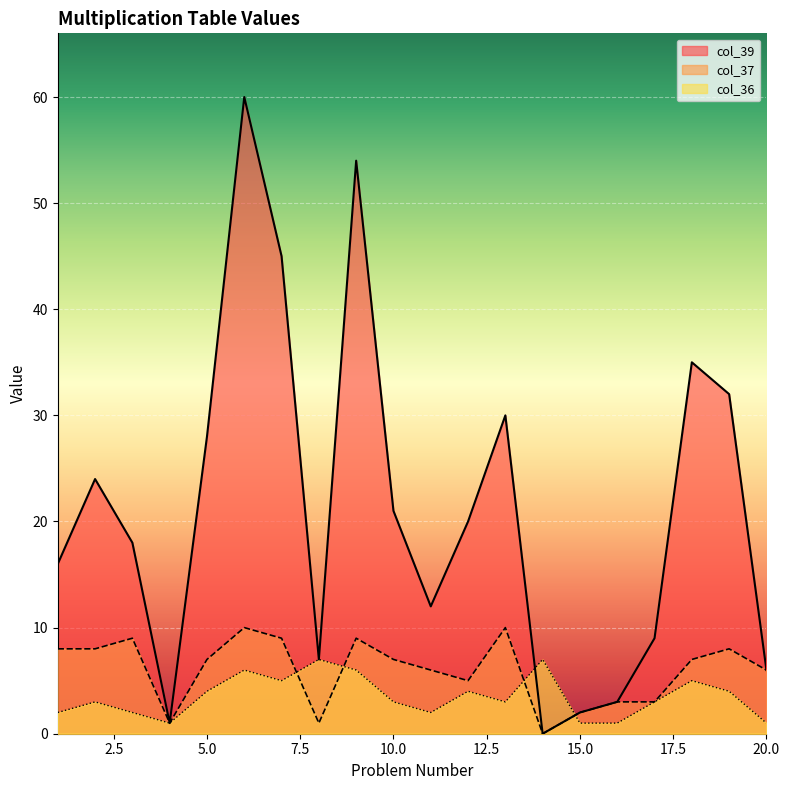

Which series changed the most between 5 and 10?

col_39